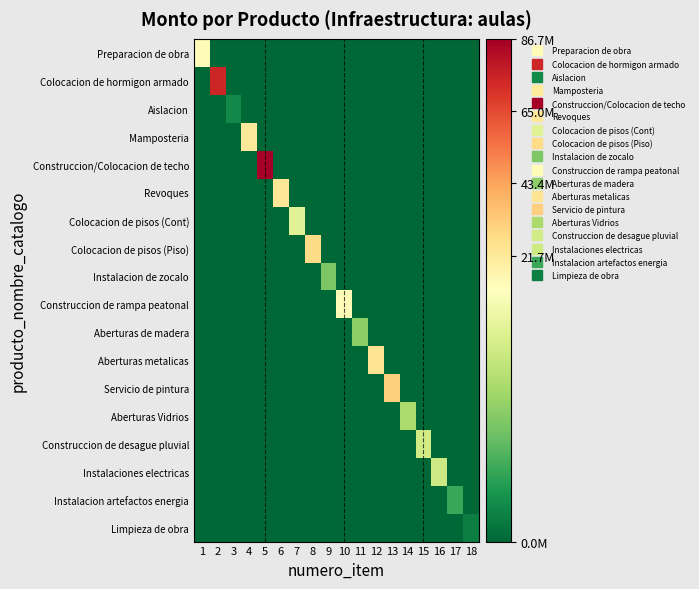

What is the spread (max minus min) of values at 10?

13180170